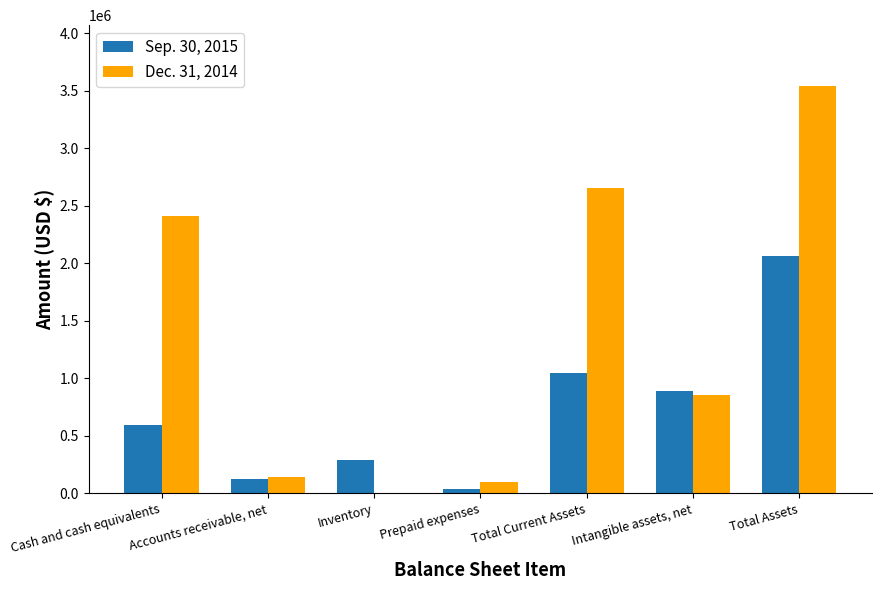

The Sep. 30, 2015 series shows 288968 at Inventory. True or false?

True